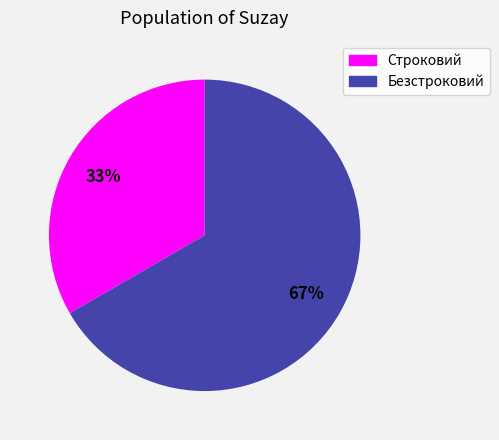

How many slices are in this pie chart?

2